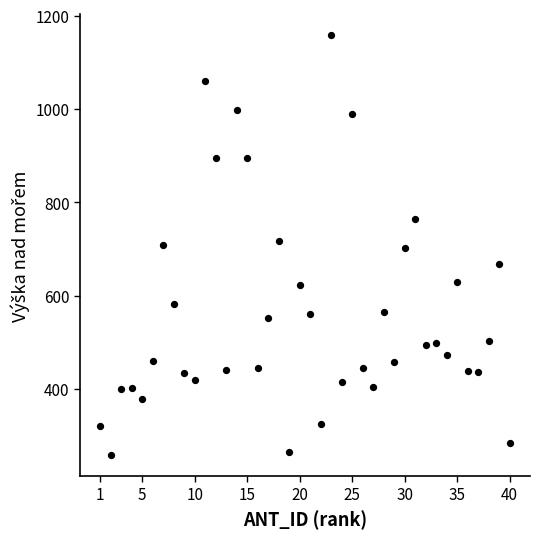

What is the range of Y values (max minus min)?

901